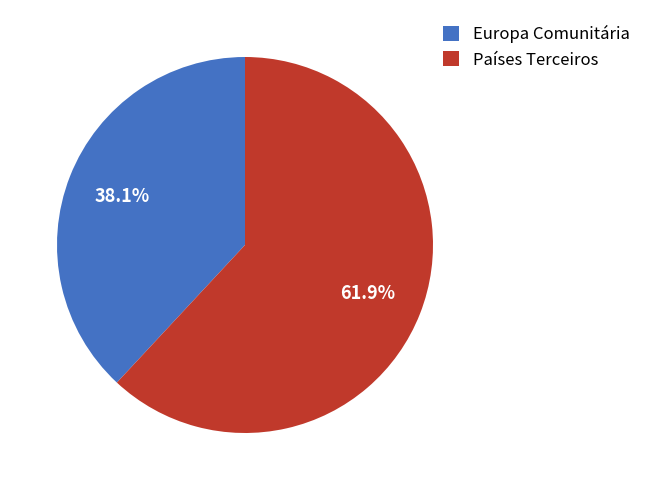

Which category has the smallest portion of the pie?

Europa Comunitária